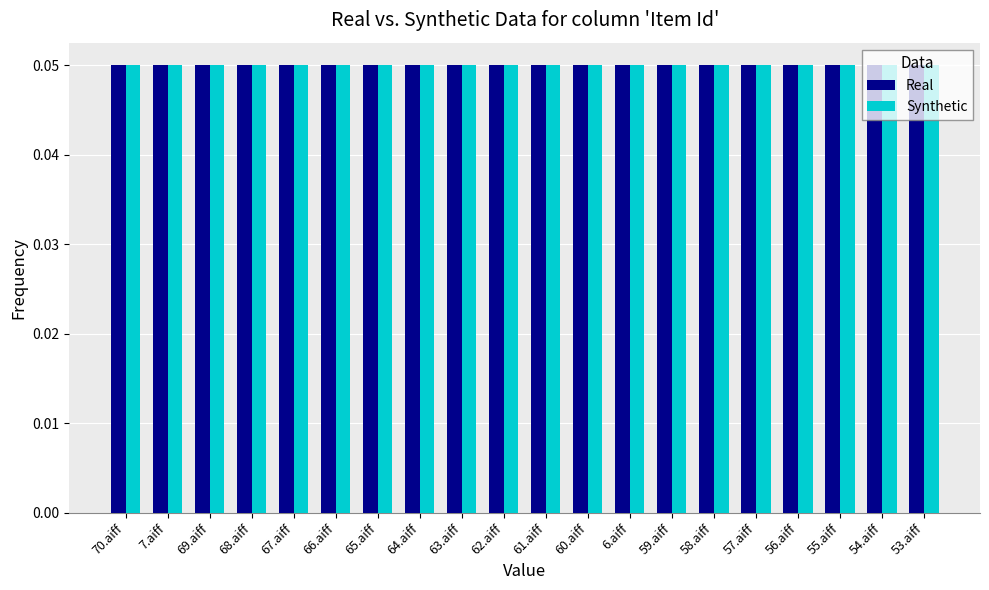

Count the Real values in the range 0 to 1.

20